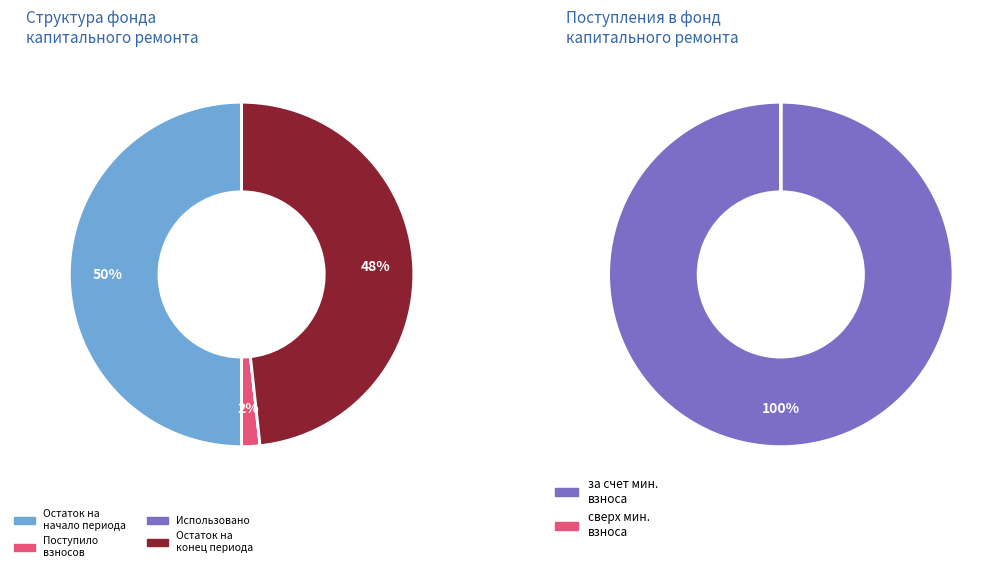

To the nearest percent, what is the average slice percentage?

25%